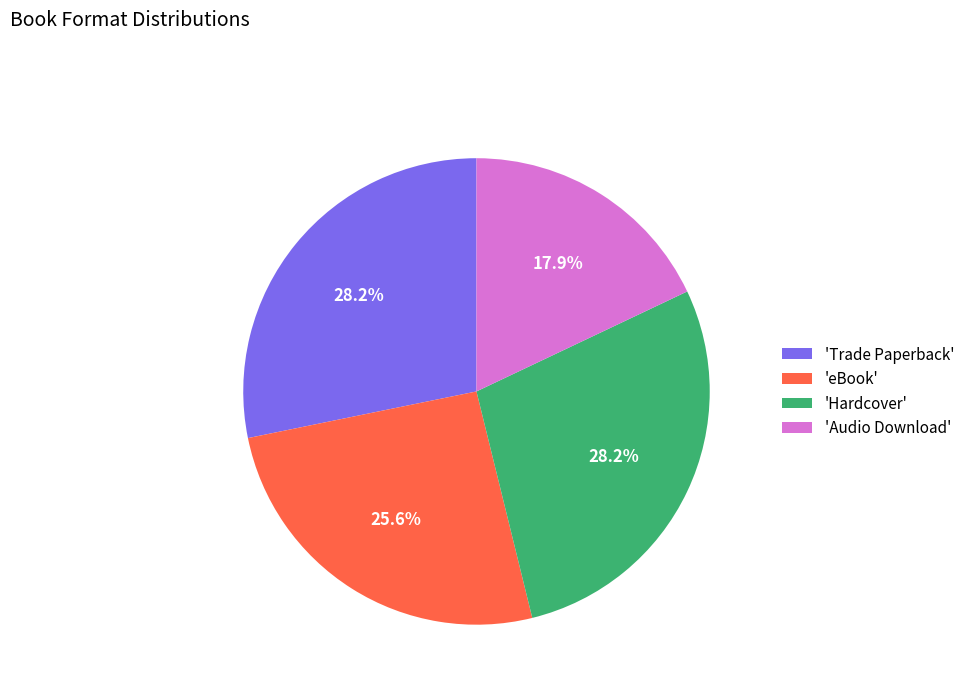

How many slices are in this pie chart?

4